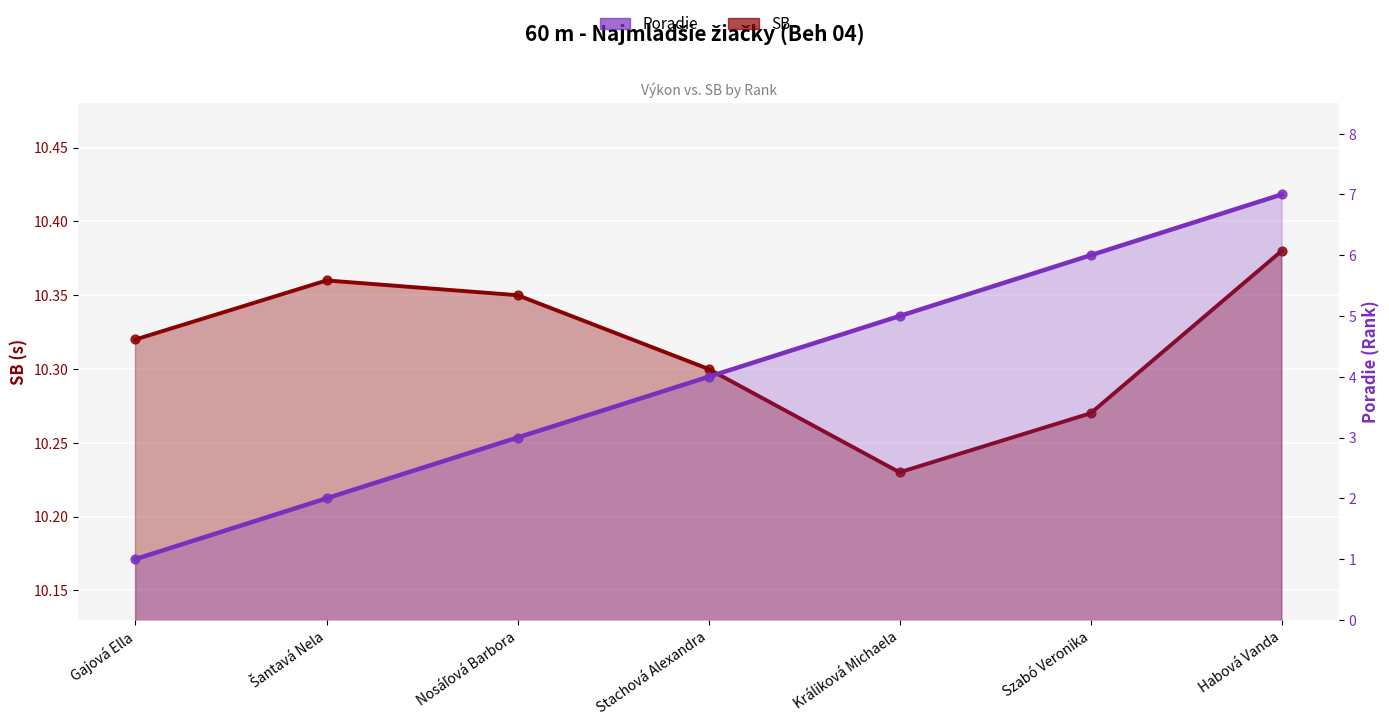

Which series reaches the maximum Y coordinate?

SB